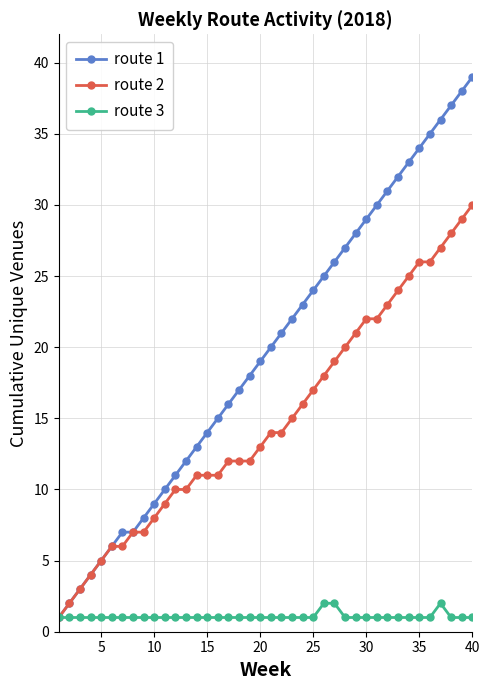

What is the highest value of the route 3 series?

2